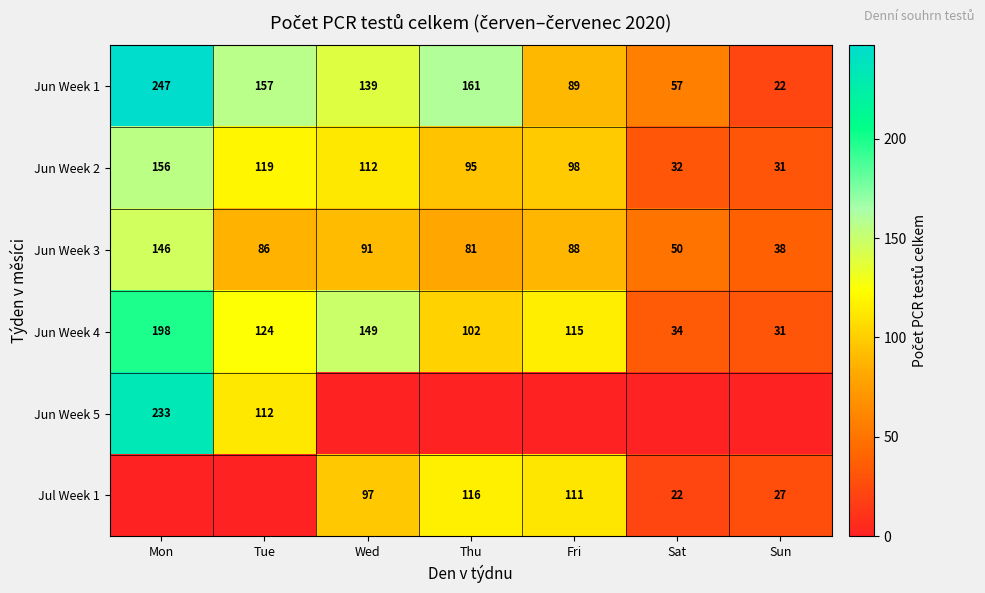

Is the value of Jul Week 1 at Fri greater than the value of Jun Week 4 at Sat?

Yes